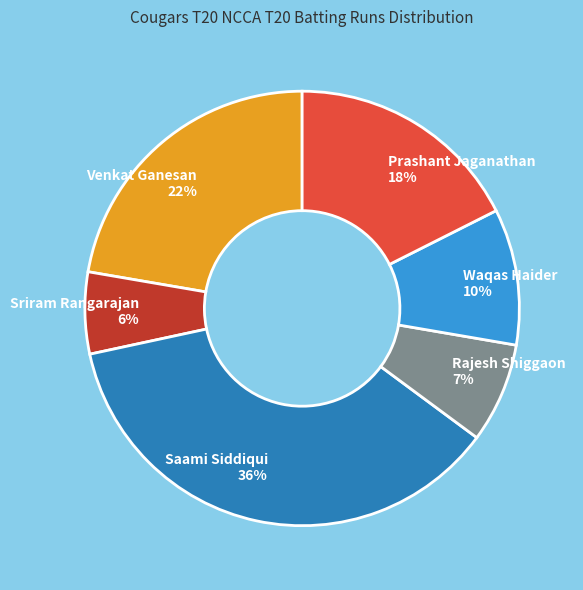

Is there any slice that represents more than half of the pie?

No